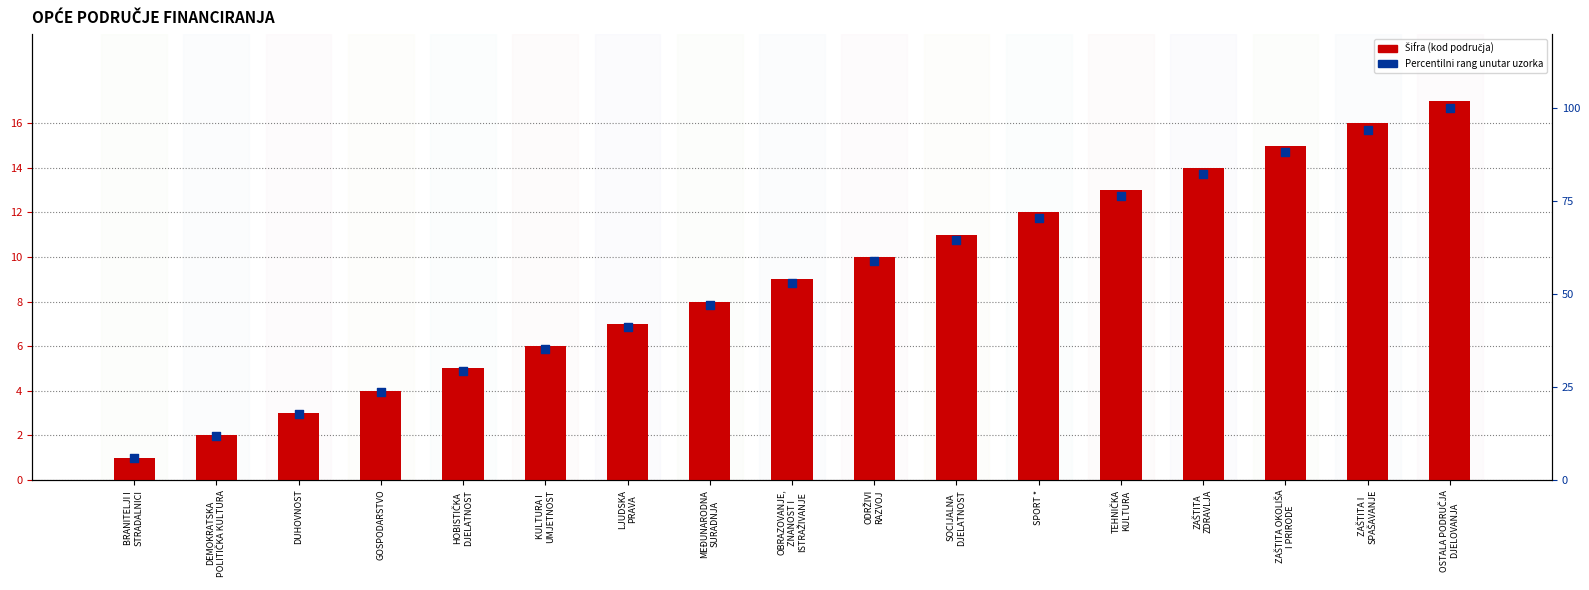

At how many categories does at least one series exceed 91?

2